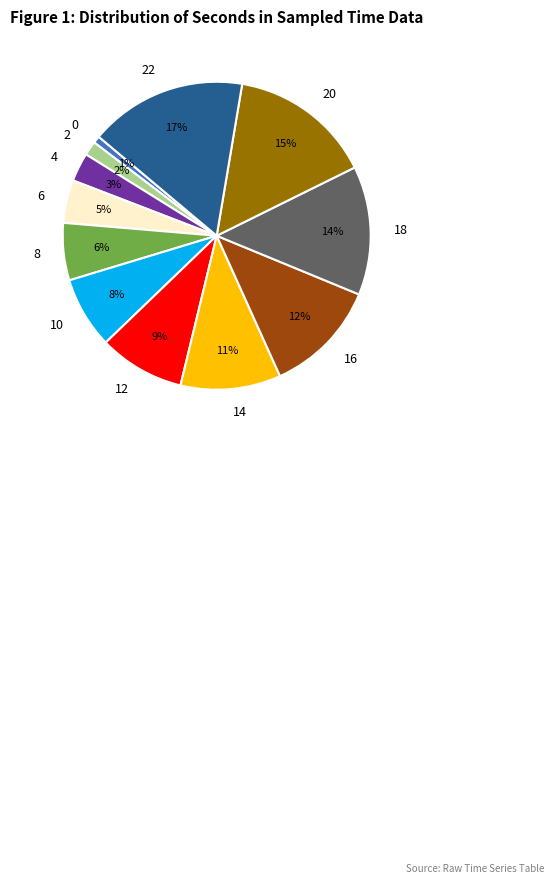

To the nearest percent, what portion does 4 represent?

3%